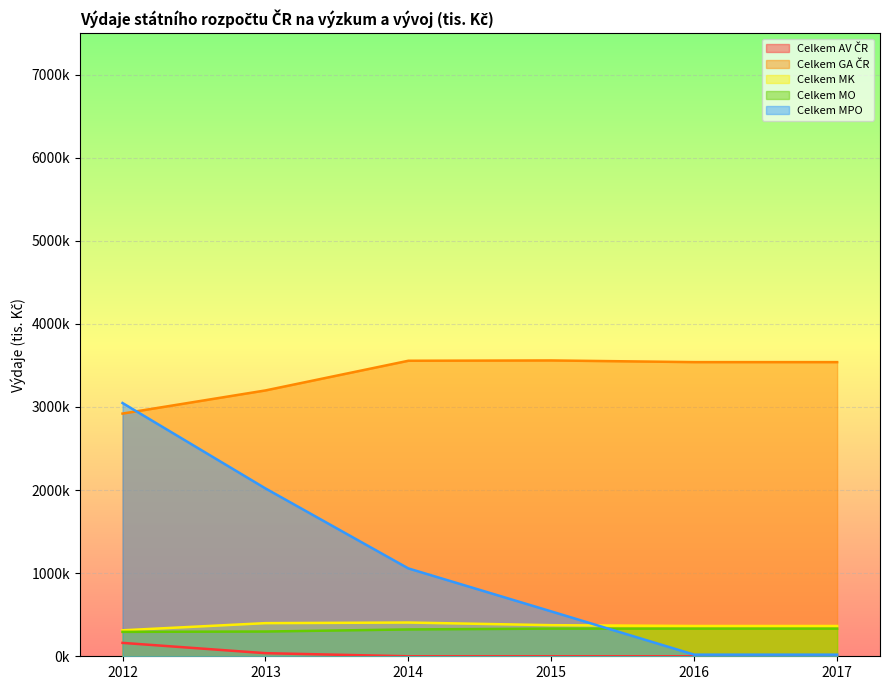

What is the difference between the maximum and second lowest values in the Celkem MK series?

41653